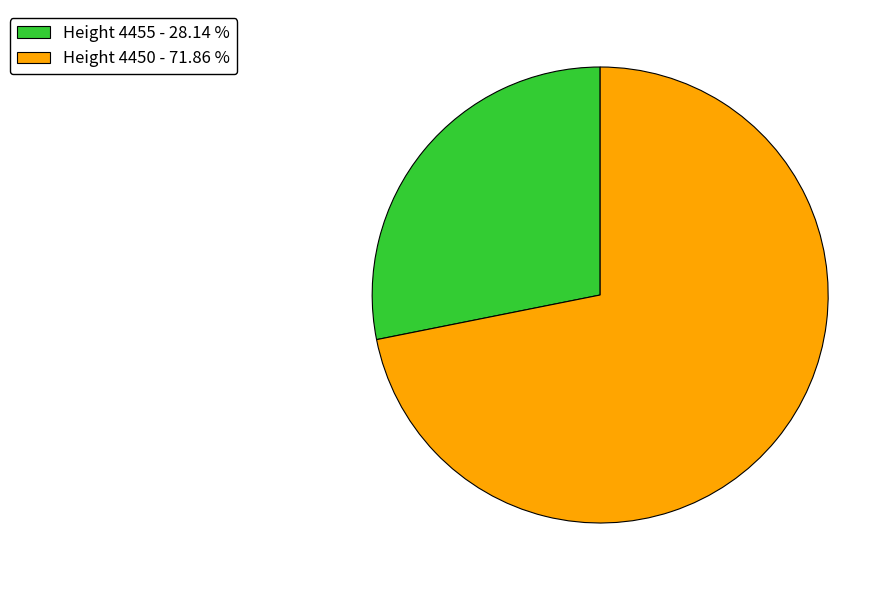

Count the number of slices in the pie.

2